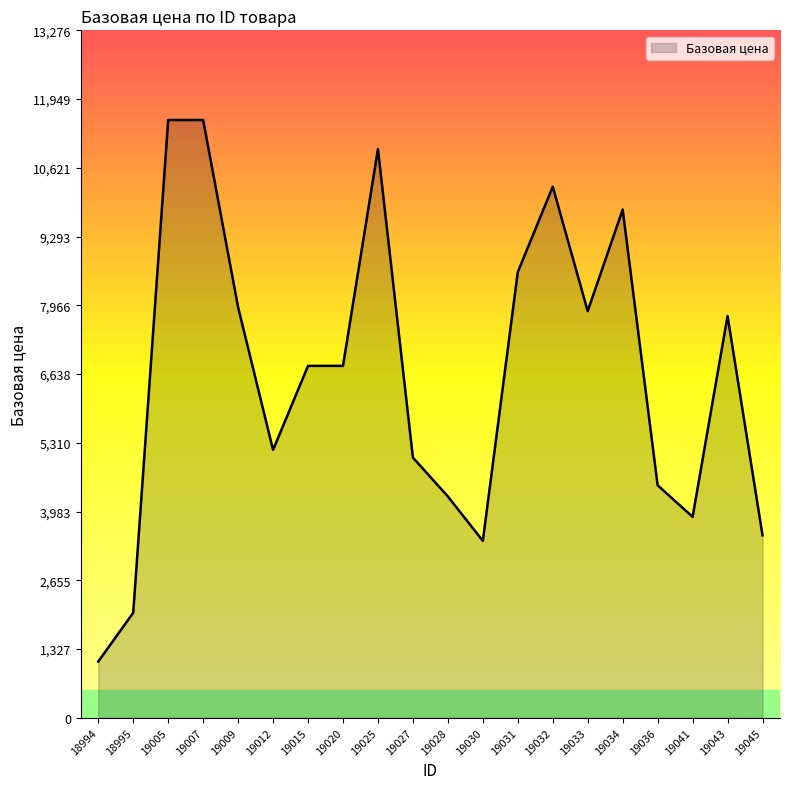

What is the change in value from 18994 to 19012?

+4088